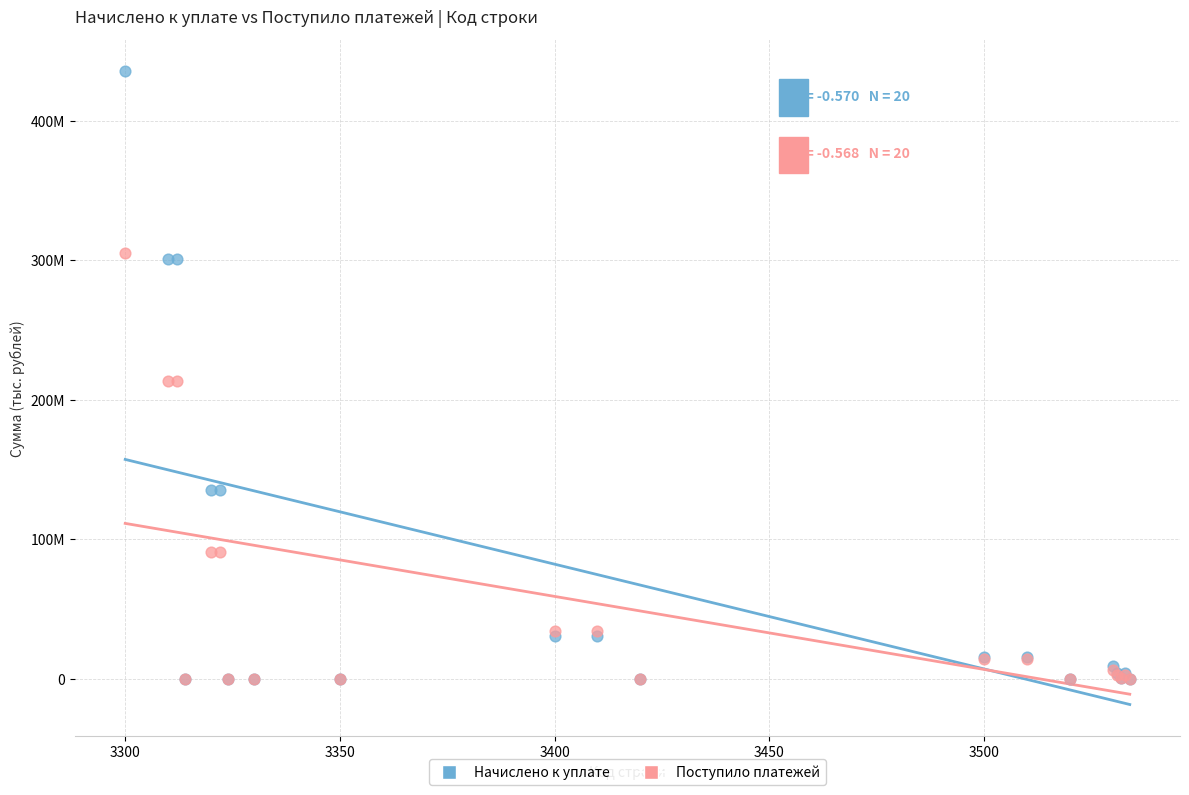

Which series has the largest Y range (max minus min)?

Начислено к уплате